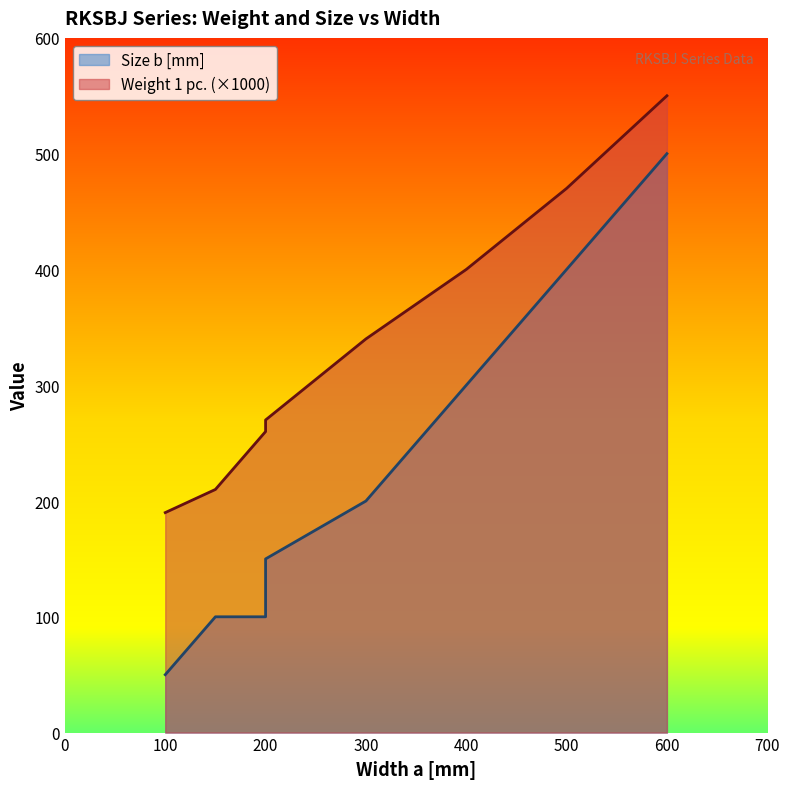

The Size b [mm] series shows 144 at 150. True or false?

False